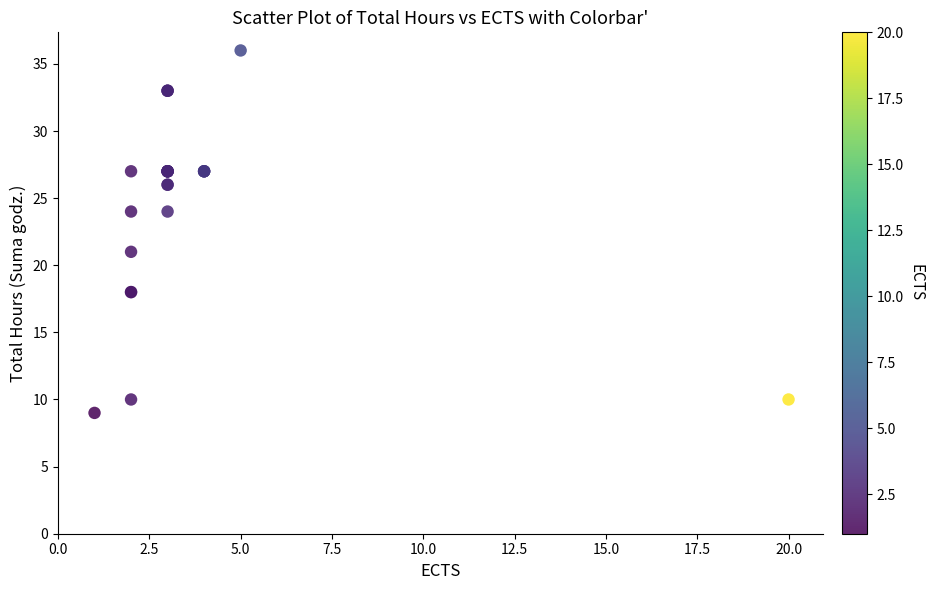

What Y value in the scatter plot is closest to 22?

21